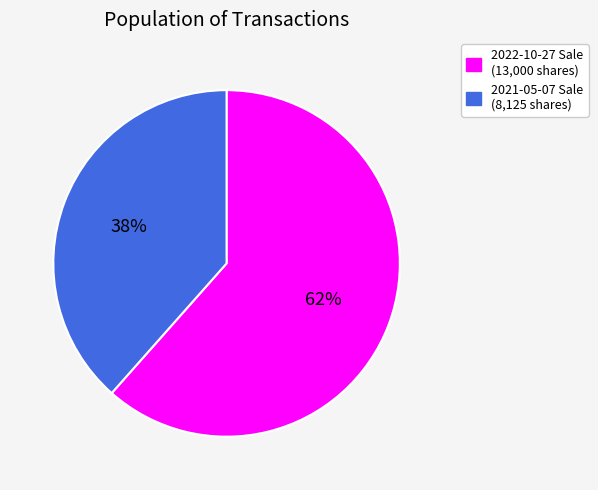

Count the number of slices in the pie.

2